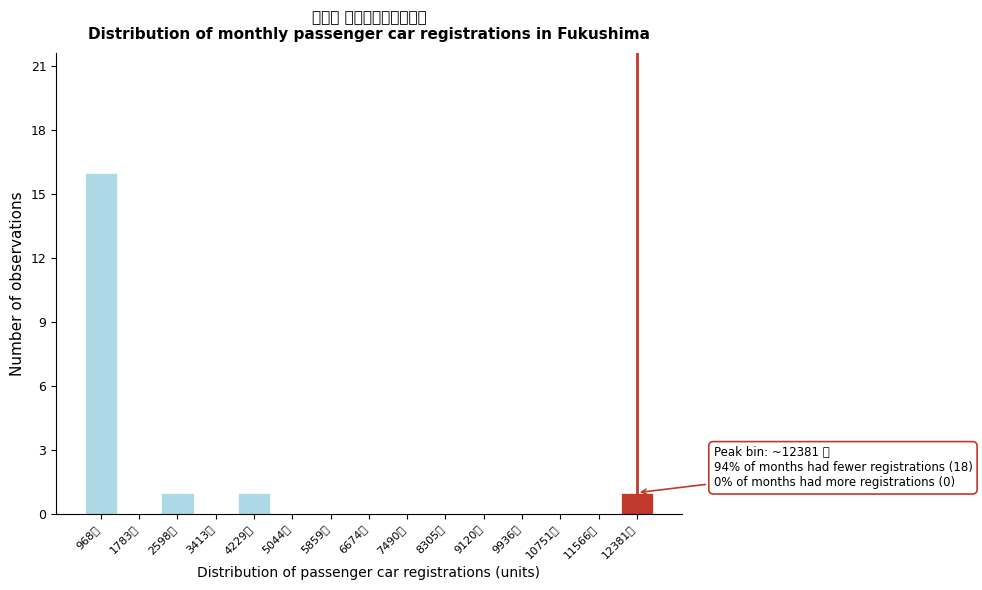

Reading right to left, extract all data points from this chart.

12381台=1	11566台=0	10751台=0	9936台=0	9120台=0	8305台=0	7490台=0	6674台=0	5859台=0	5044台=0	4229台=1	3413台=0	2598台=1	1783台=0	968台=16